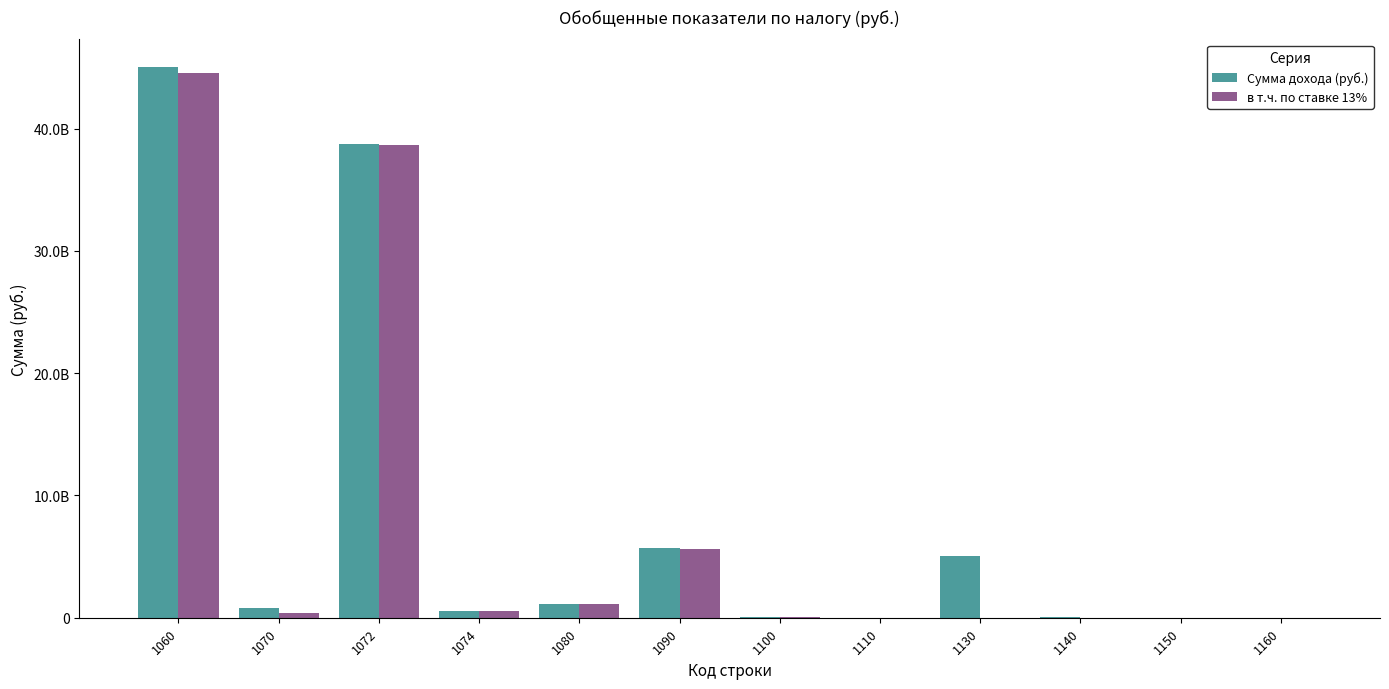

List the series in order of their peak value, highest first.

Сумма дохода (руб.), в т.ч. по ставке 13%